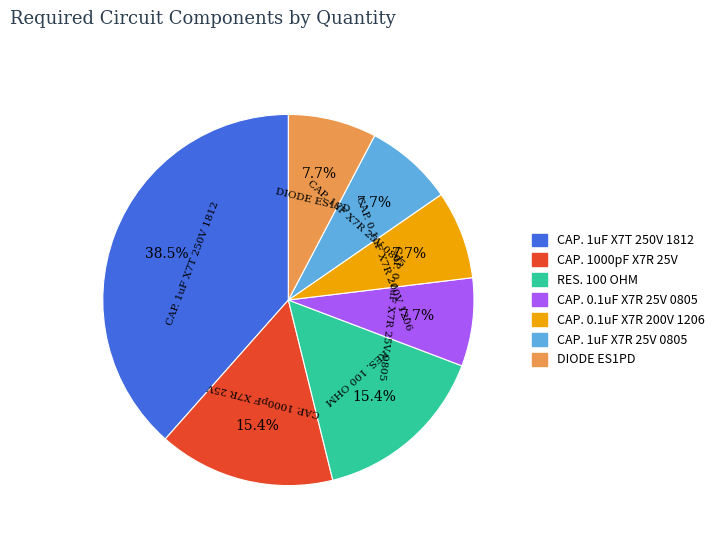

How many slices are in this pie chart?

7